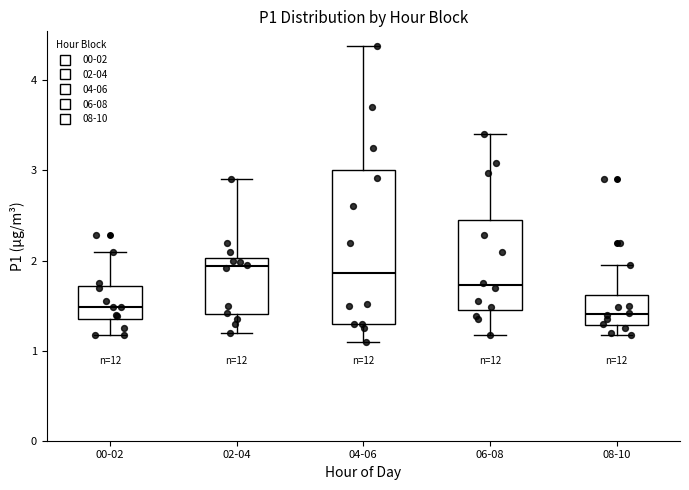

Where does the median line of the box for 02-04 sit on the y-axis? The values are not printed on the chart, so give them approximately, as read against the axis.

1.9